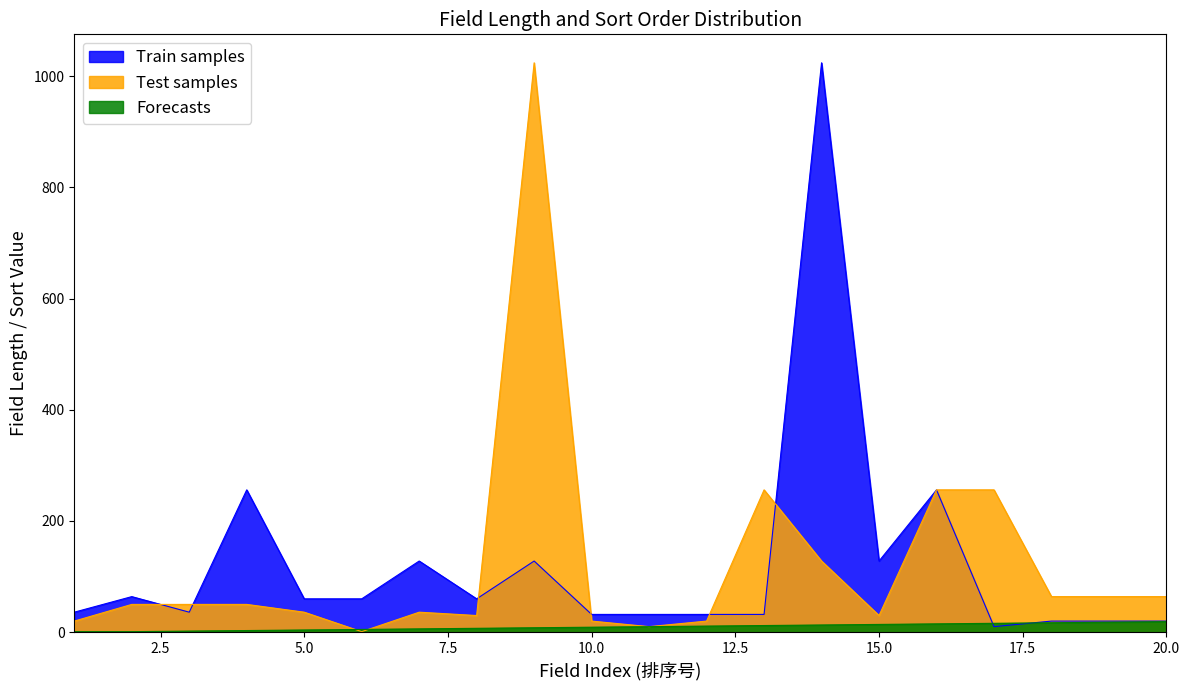

At how many categories does at least one series exceed 925?

2